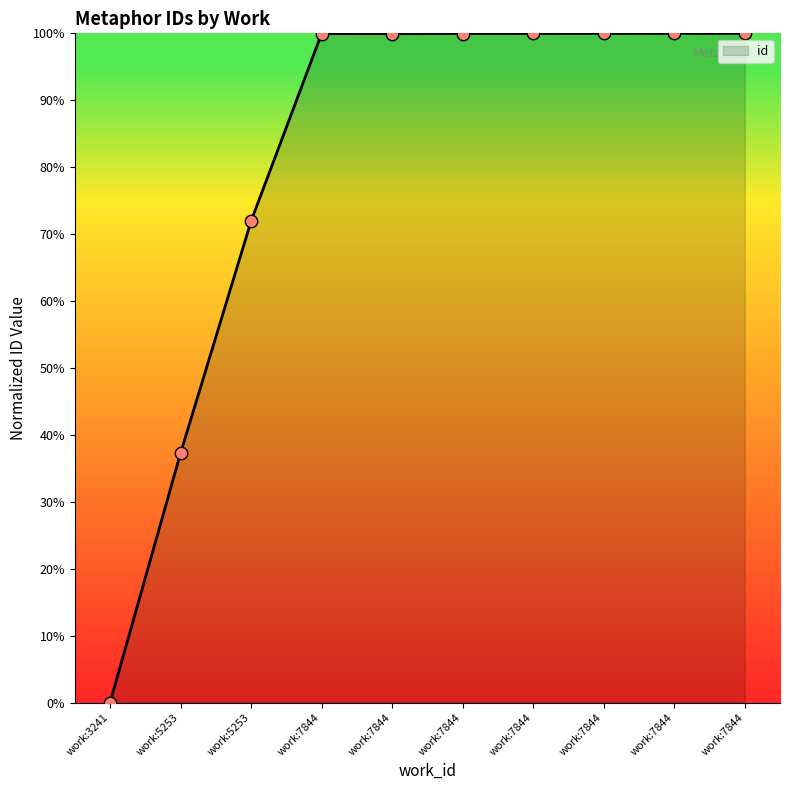

Is this an area chart (filled region under the line)?

Yes